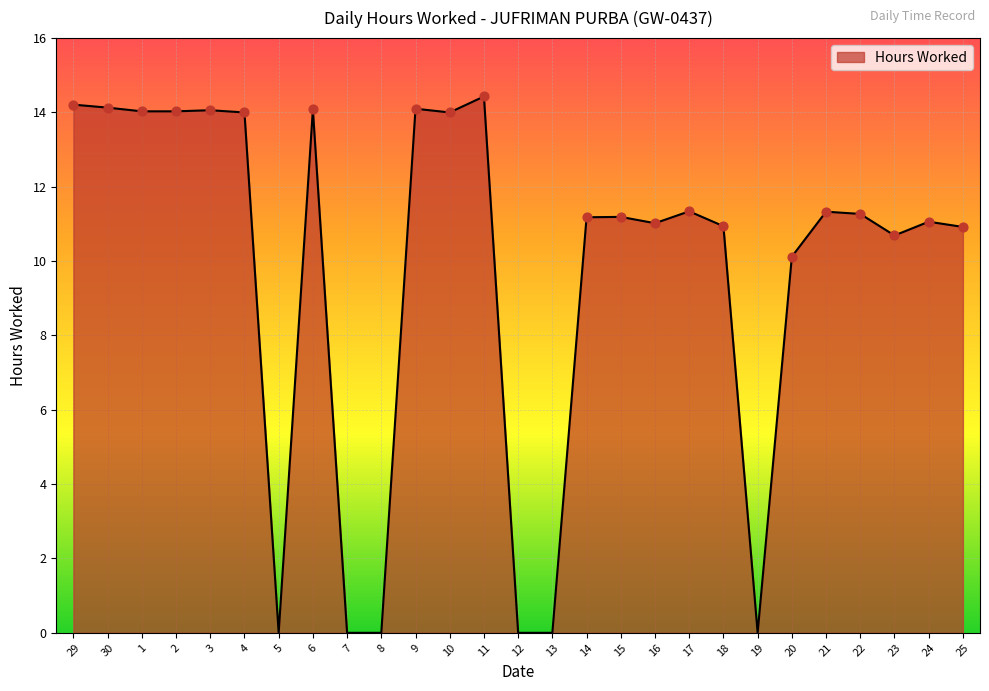

What is the change in value from 3 to 23?

-3.4